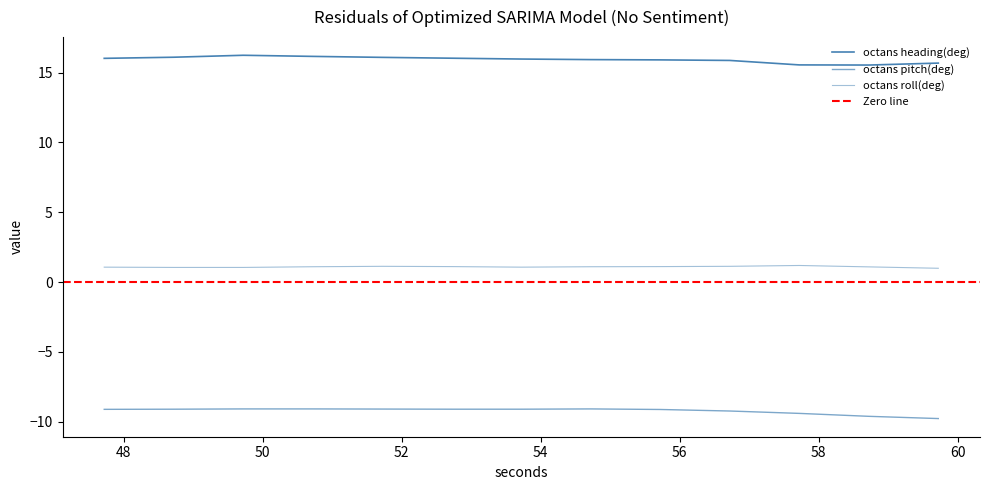

What is the highest value of the octans heading(deg) series?

16.2